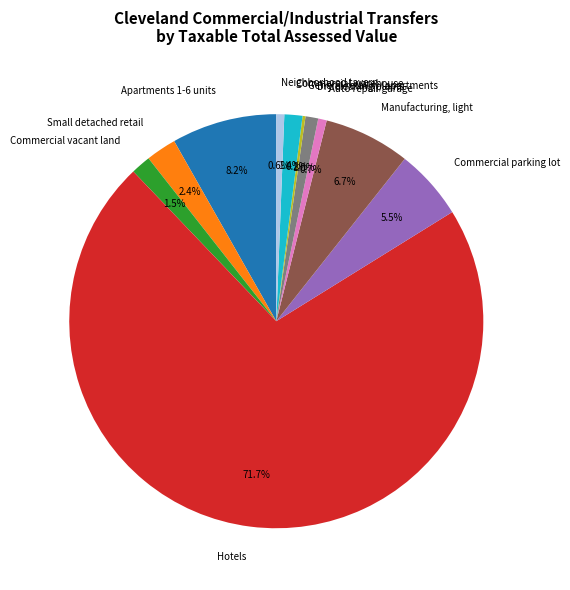

To the nearest percent, what percentage of the pie is Commercial warehouse?

1%